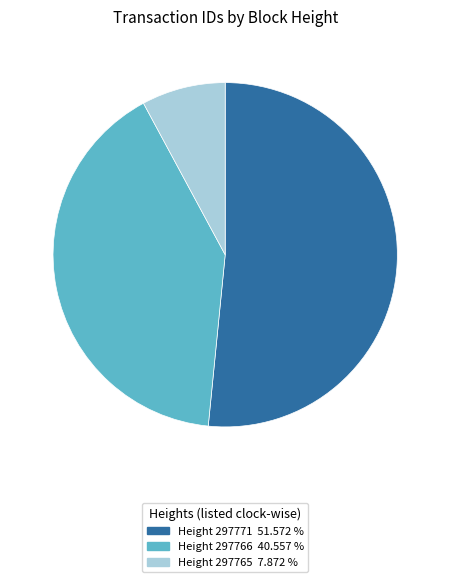

Approximately how many times larger is the value at Height 297771 51.572 % compared to Height 297765 7.872 %?

6.6